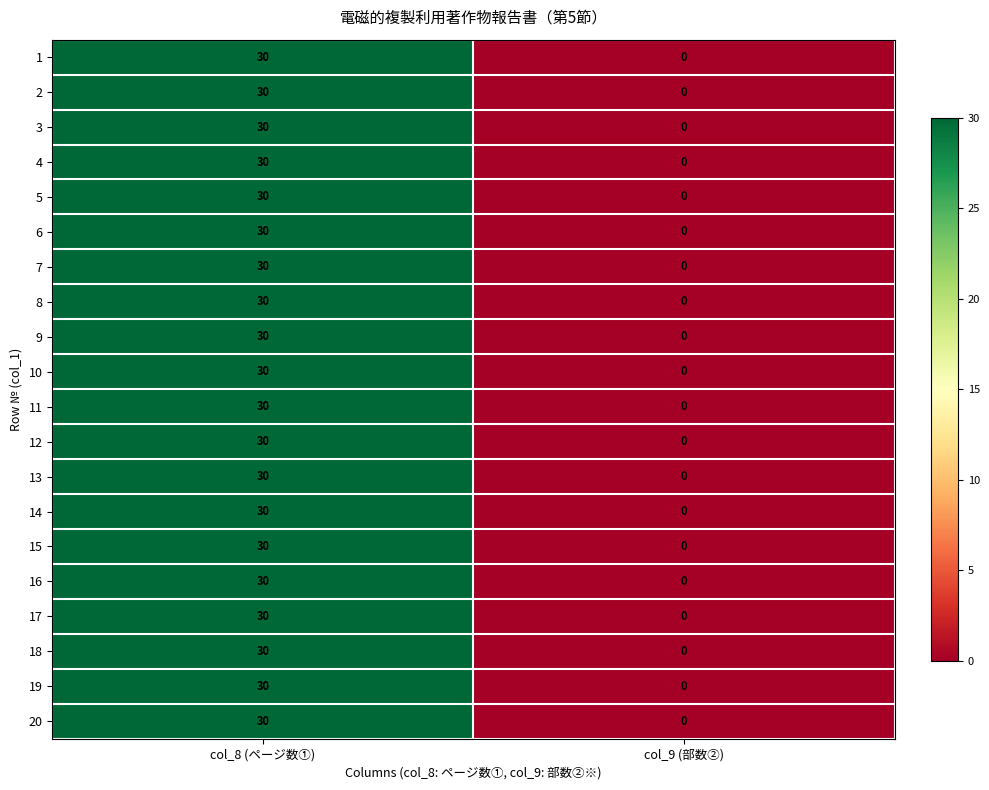

List the labels in order of 11 value, largest first.

col_8 (ページ数①), col_9 (部数②)